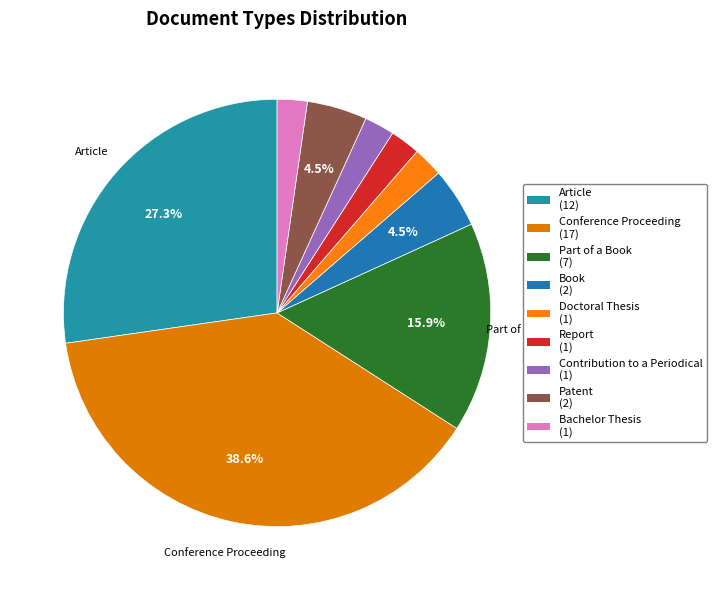

To the nearest percent, what is the difference between the largest and smallest slice percentages?

36%